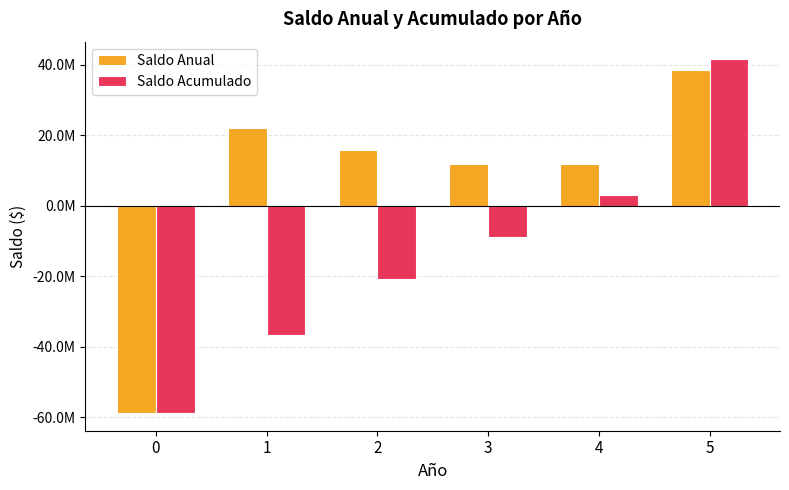

What are all the series names shown in the legend?

Saldo Anual, Saldo Acumulado